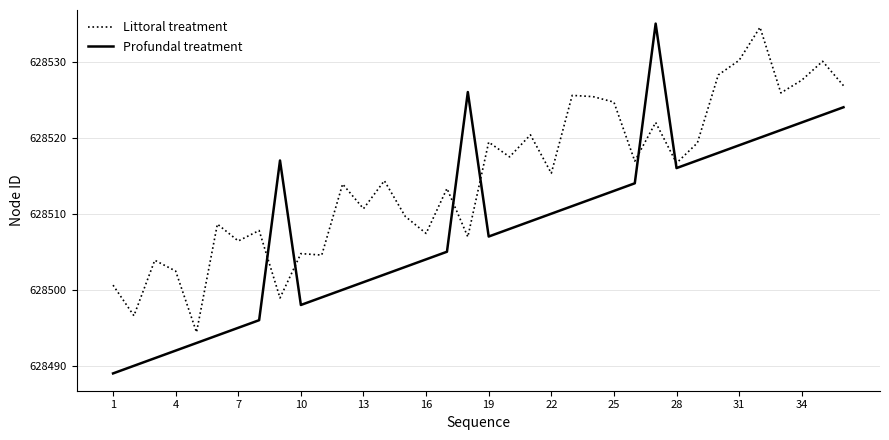

Does the chart display data point markers on the line(s)?

No